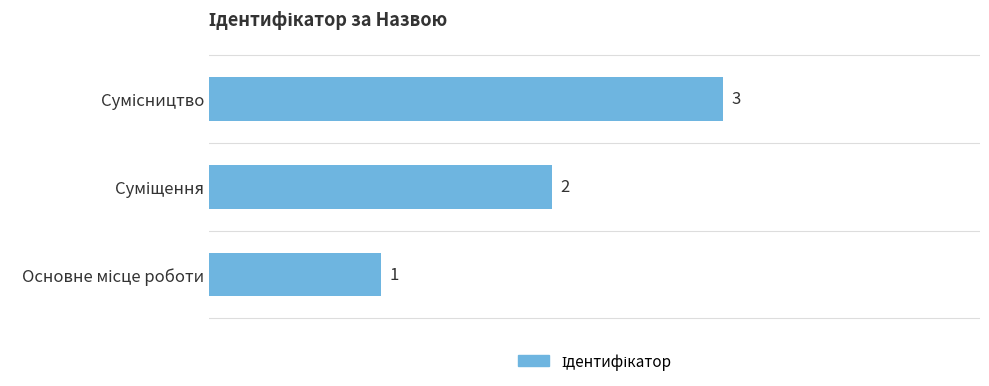

How many values are below 2?

1